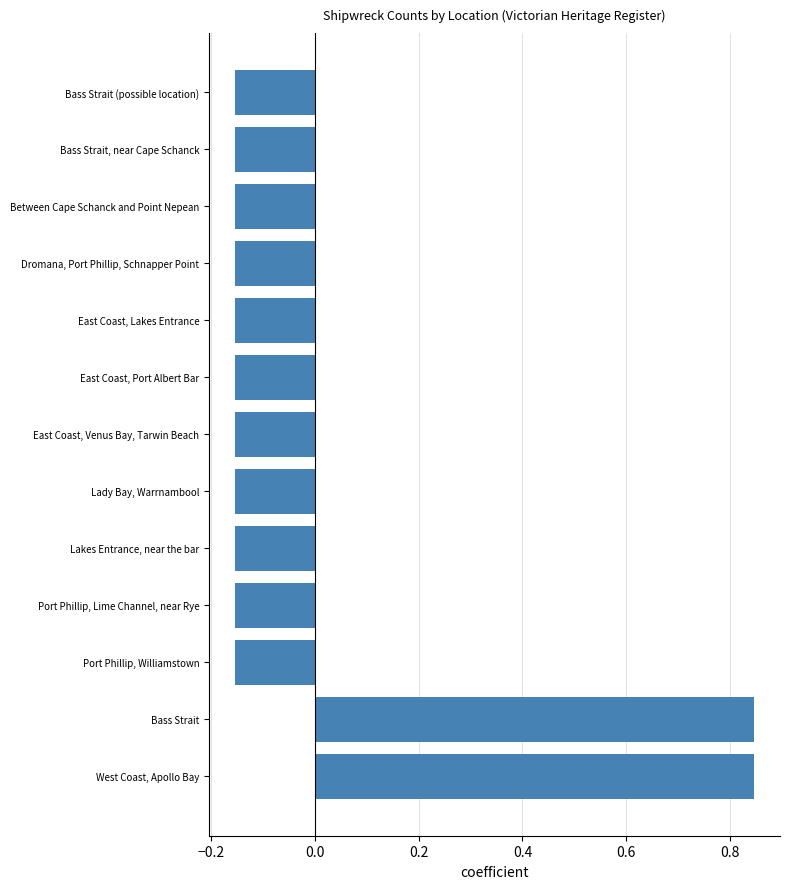

What is the sum of the values at Lady Bay, Warrnambool and Lakes Entrance, near the bar?

-0.3